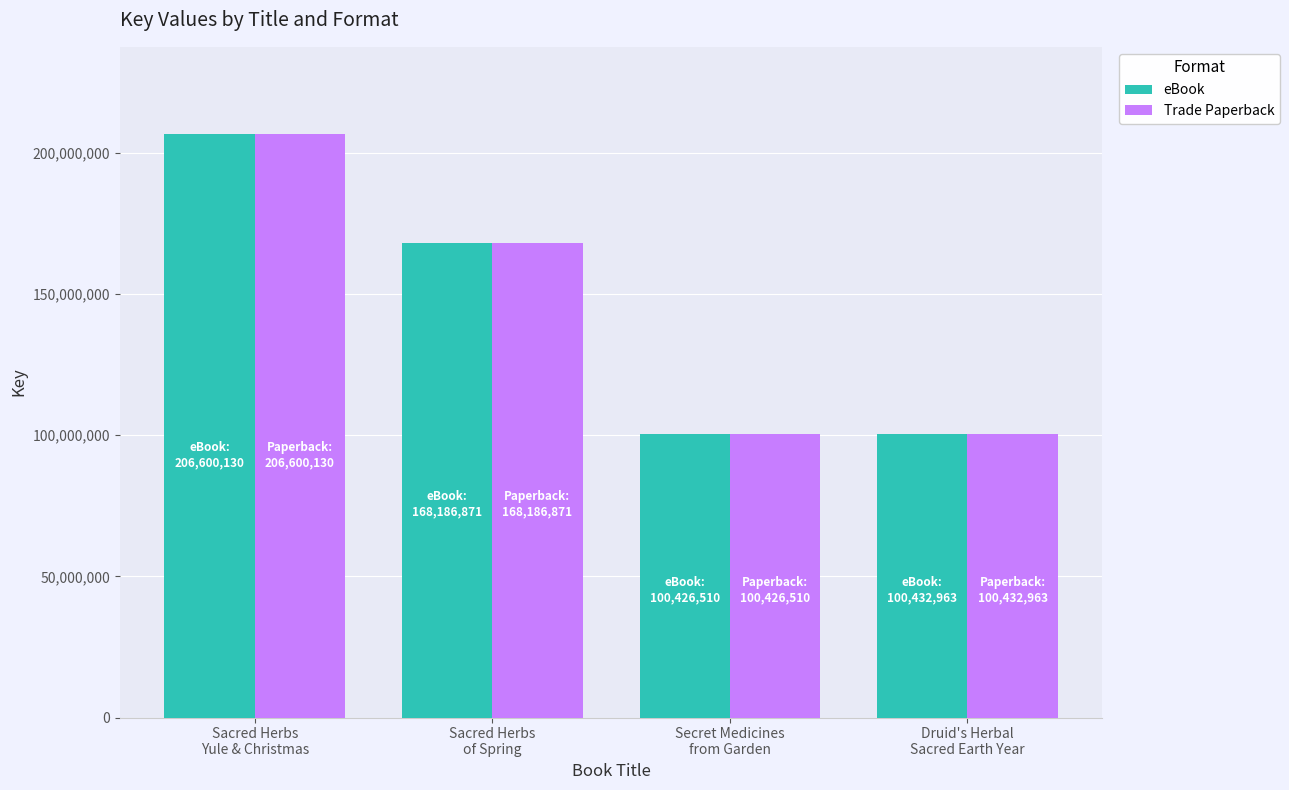

At which category is the sum across all series the highest?

Sacred Herbs
Yule & Christmas